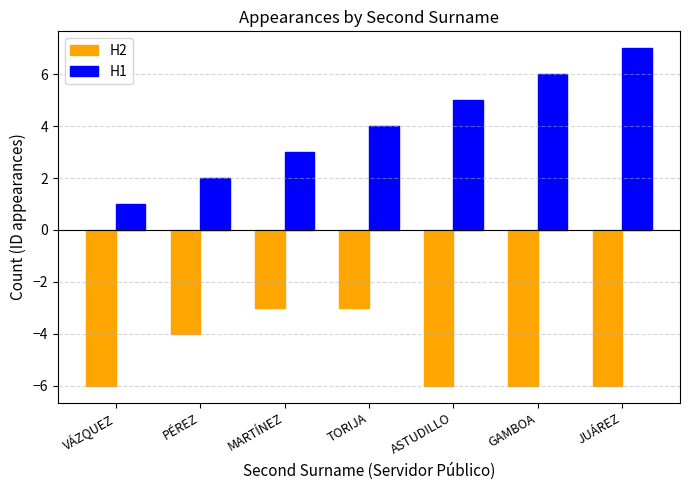

The H2 series shows -4 at PÉREZ. True or false?

True